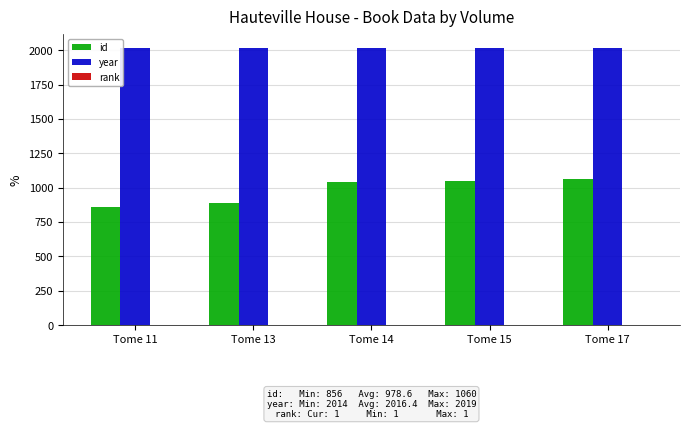

The value of year at Tome 15 is 2017. True or false?

True